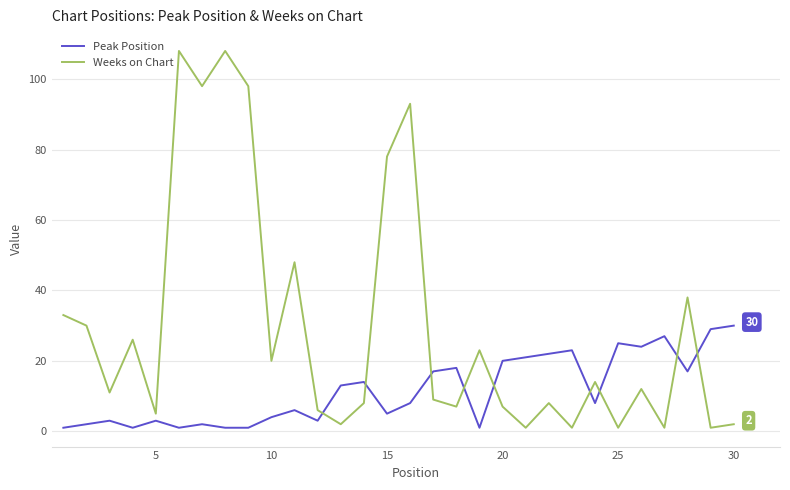

In Peak Position, how many points are higher than both neighbors (excluding endpoints)?

9